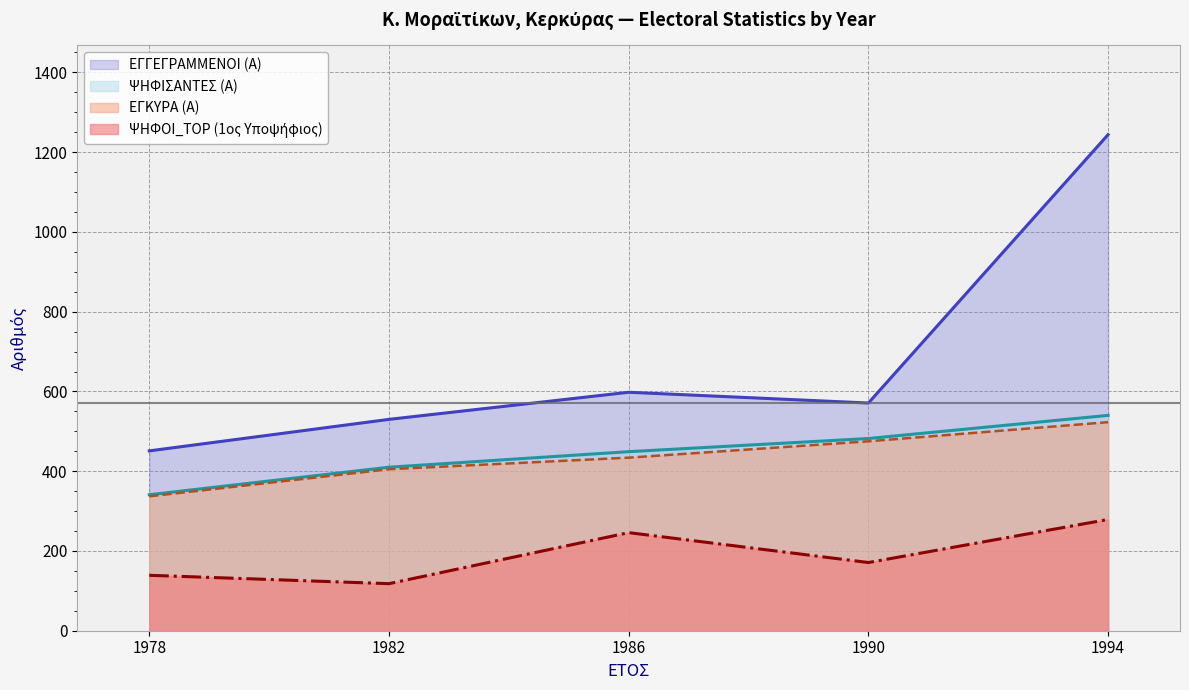

What is the difference between the maximum and minimum values in the ΨΗΦΟΙ_TOP series?

161